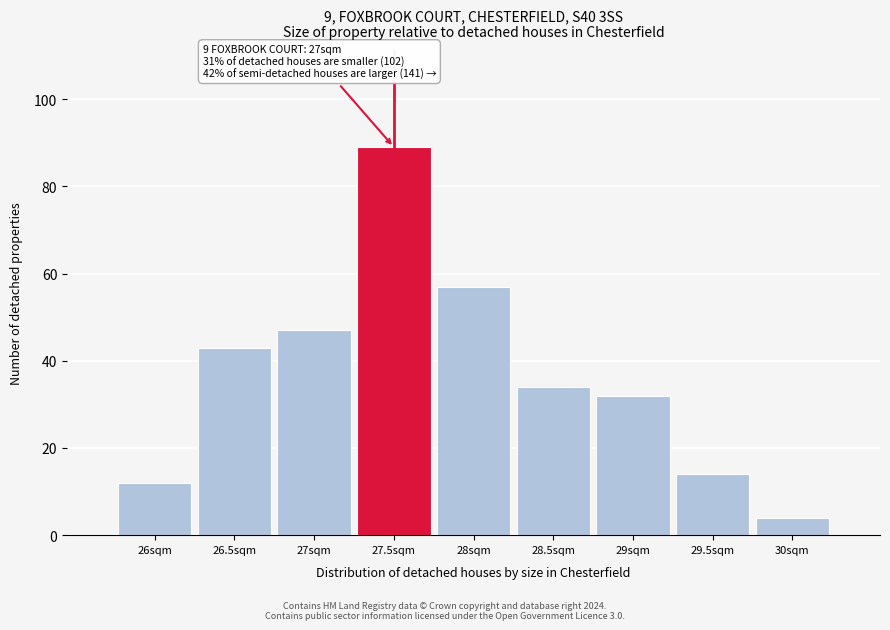

Reading left to right, what are all the values shown in this chart?

12	43	47	89	57	34	32	14	4